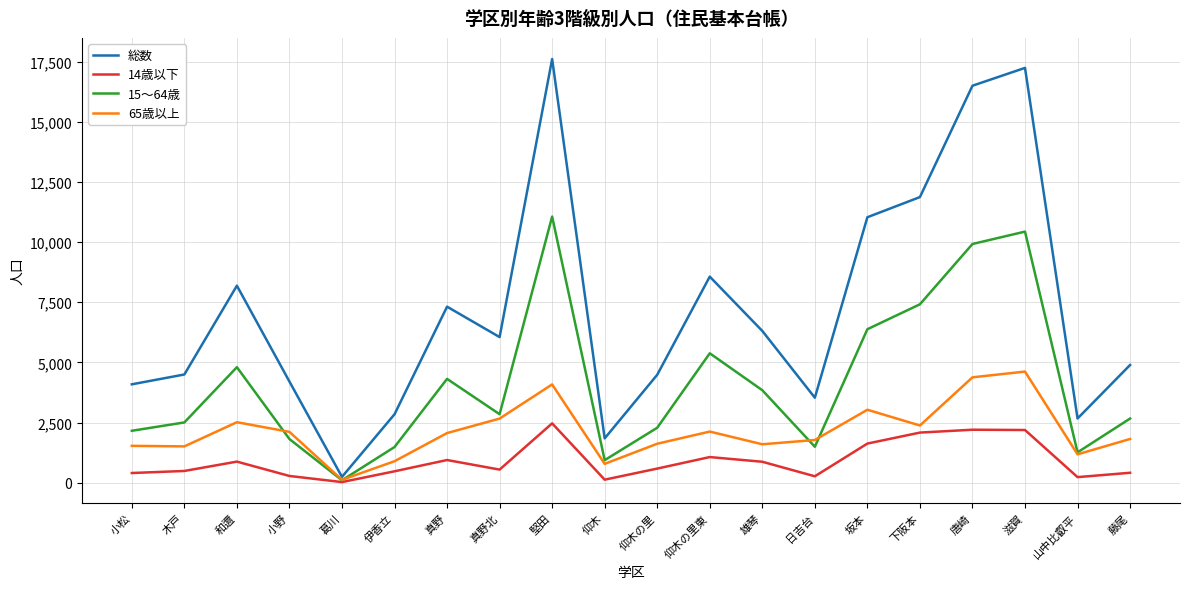

Which series has the largest total across all categories?

総数